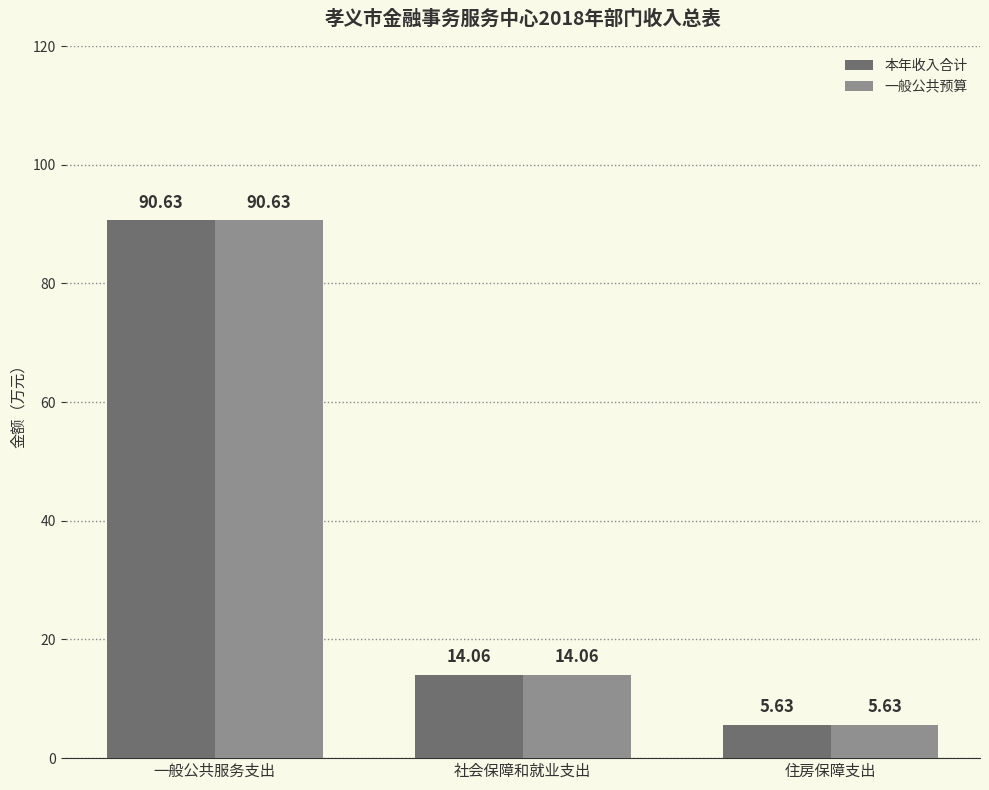

What is the sum of all 一般公共预算 values?

110.3